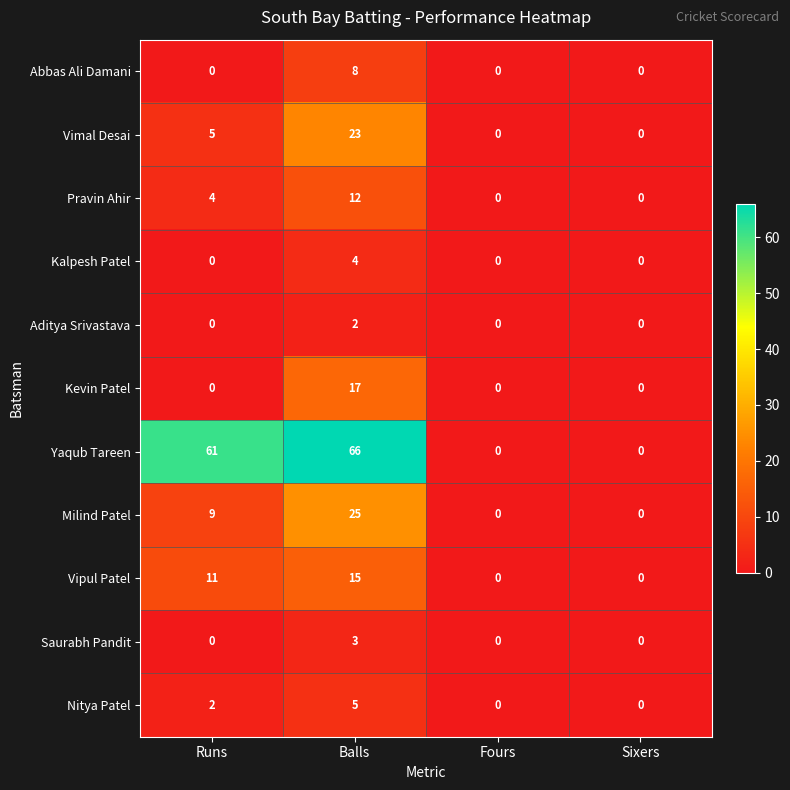

List the series in order of their peak value, lowest first.

Aditya Srivastava, Saurabh Pandit, Kalpesh Patel, Nitya Patel, Abbas Ali Damani, Pravin Ahir, Vipul Patel, Kevin Patel, Vimal Desai, Milind Patel, Yaqub Tareen